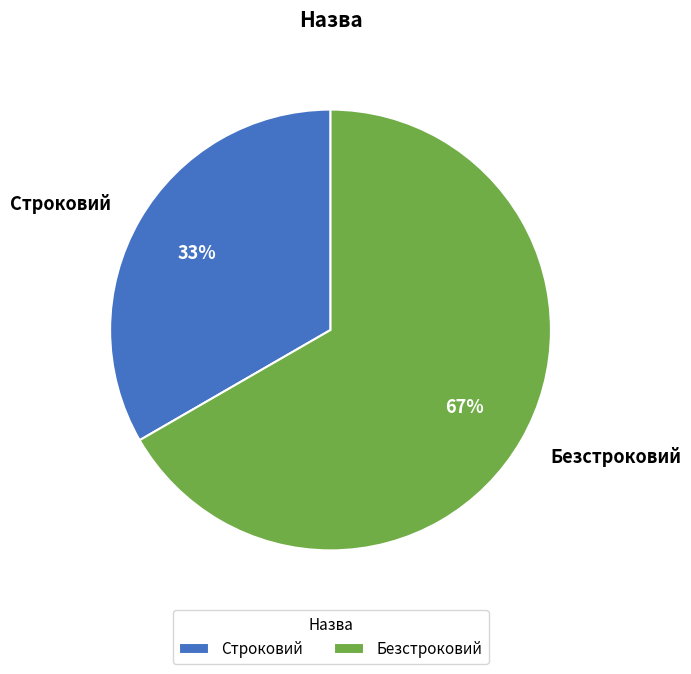

Which slice is the smallest?

Строковий